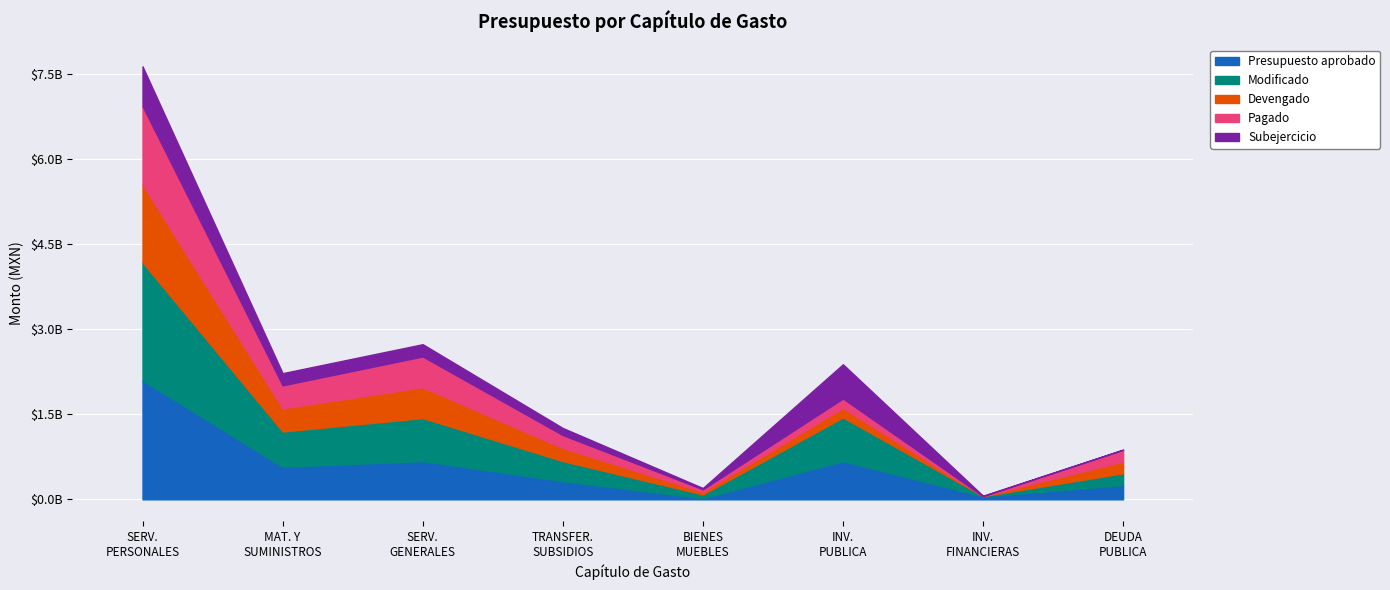

Which series changed the most between MATERIALES Y SUMINISTROS and INVERSION PUBLICA?

Subejercicio